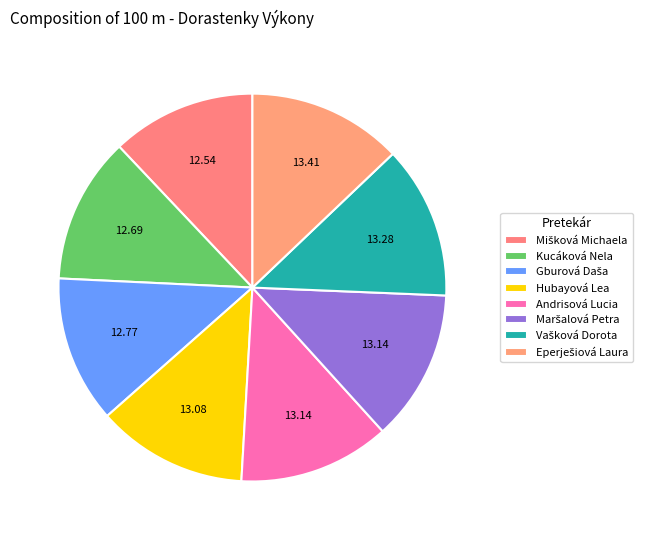

What is the ratio of the value at Eperješiová Laura to the value at Gburová Daša?

1.1